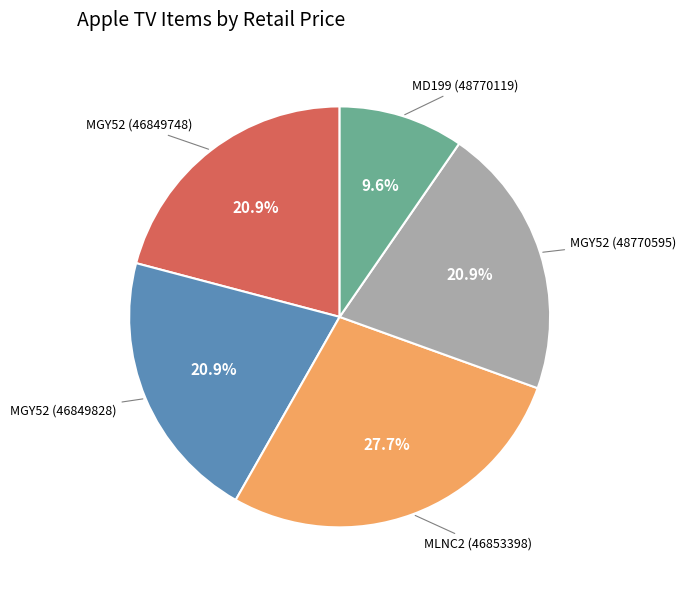

Is there a majority slice in this chart?

No